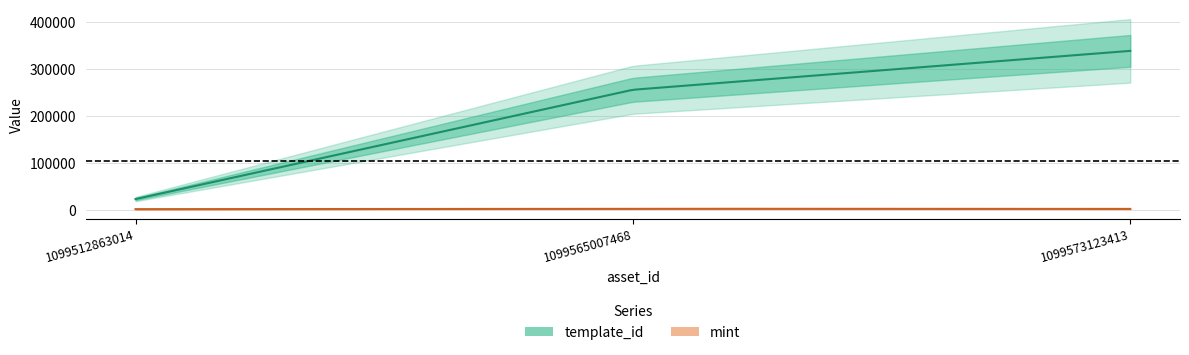

What are all the series names shown in the legend?

template_id, mint